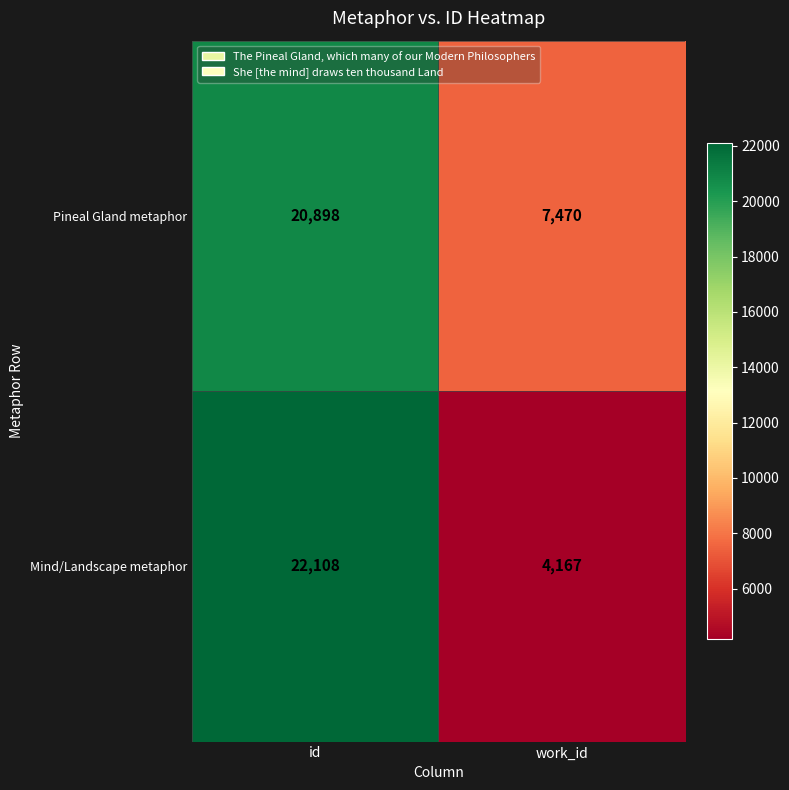

What is the sum of the Pineal Gland metaphor values at work_id and id?

28368